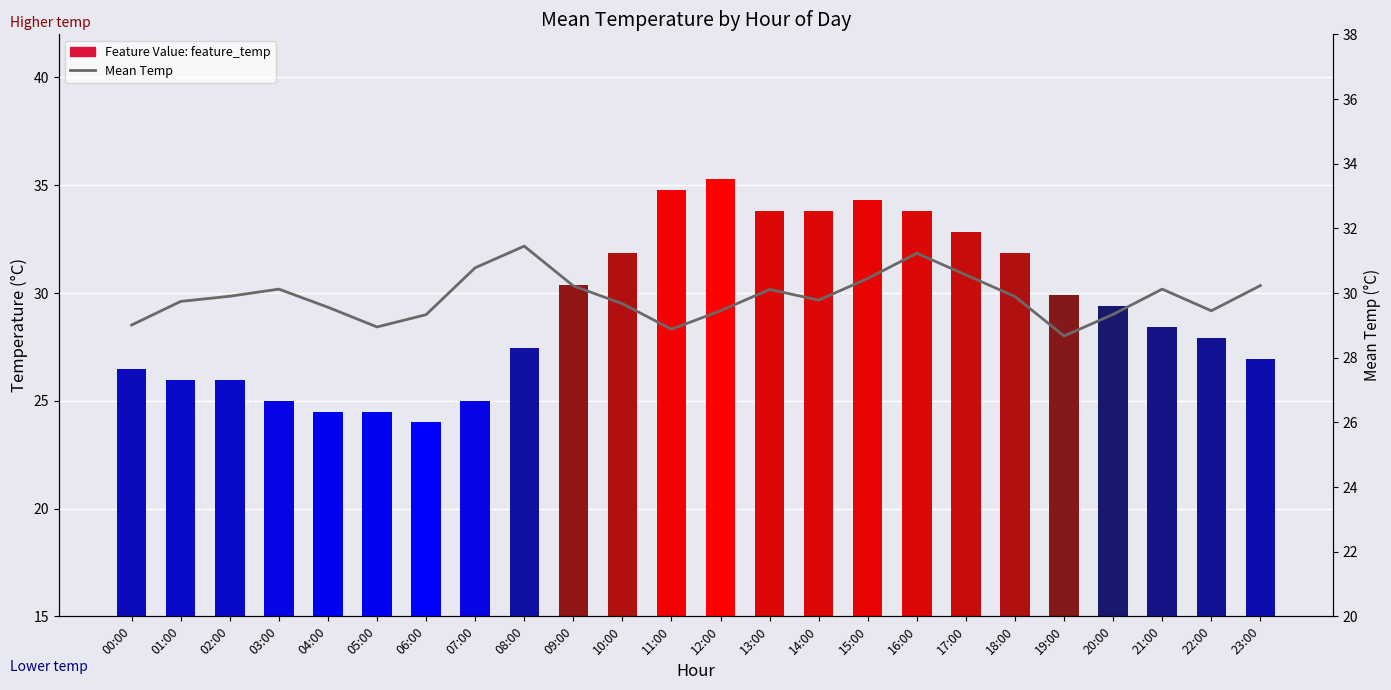

What is the sum of all Feature Value: feature_temp values?

704.1